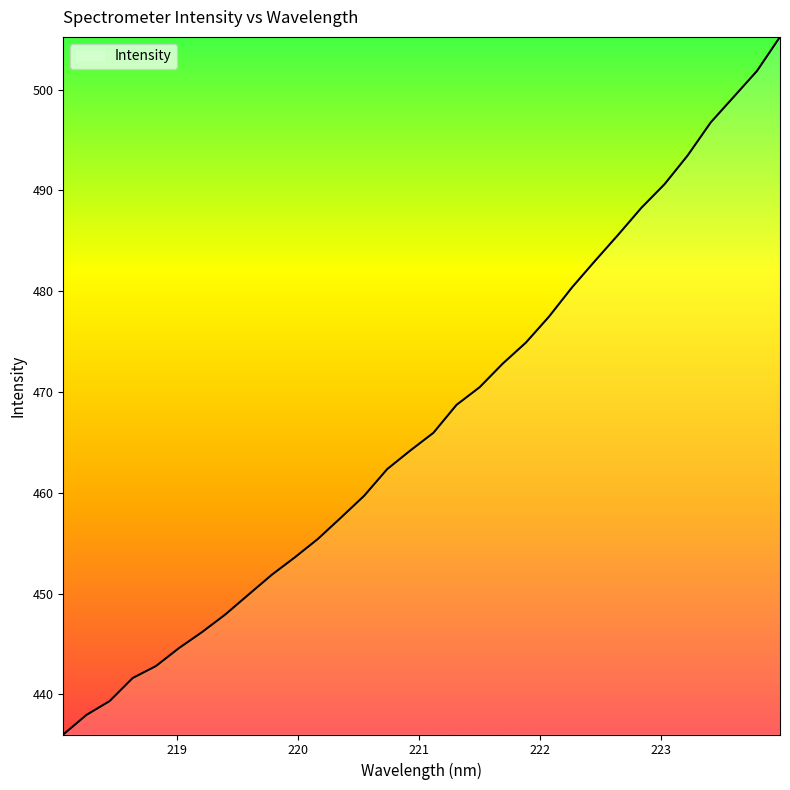

What is the minimum value shown in the chart?

436.0